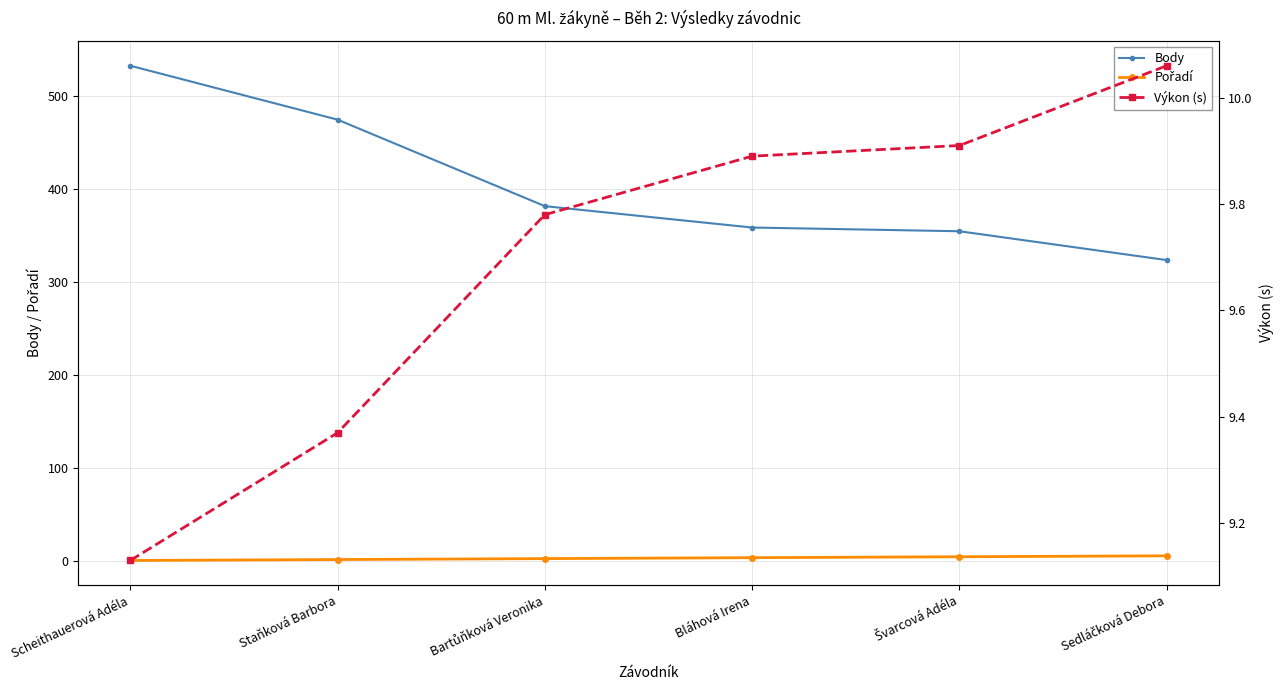

True or false: Body and Pořadí cross at least once.

False